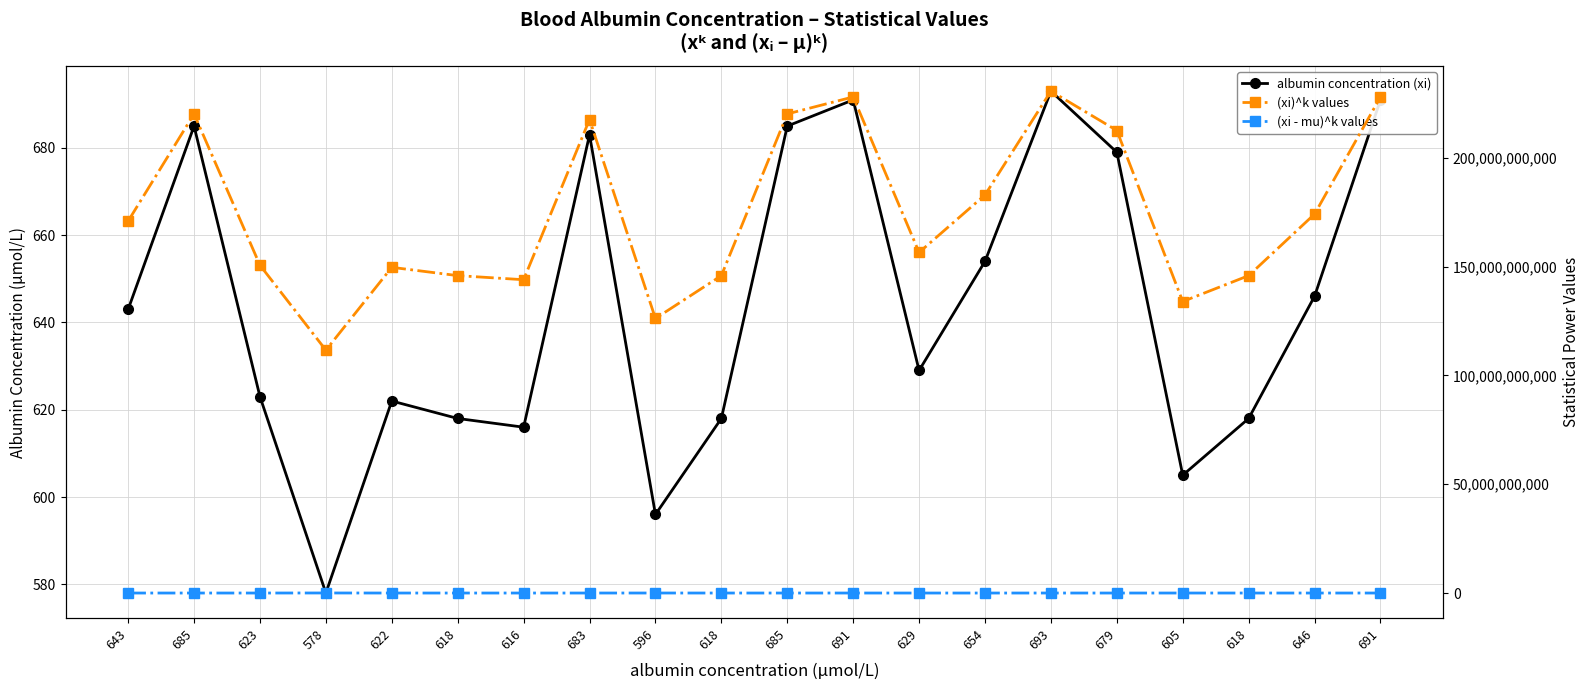

At 618, list the series in order from smallest to largest.

albumin concentration (xi), (xi - mu)^k values, (xi)^k values